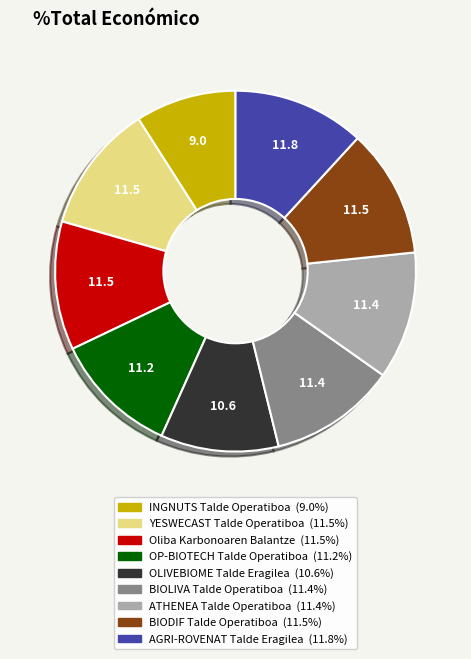

Is there a majority slice in this chart?

No